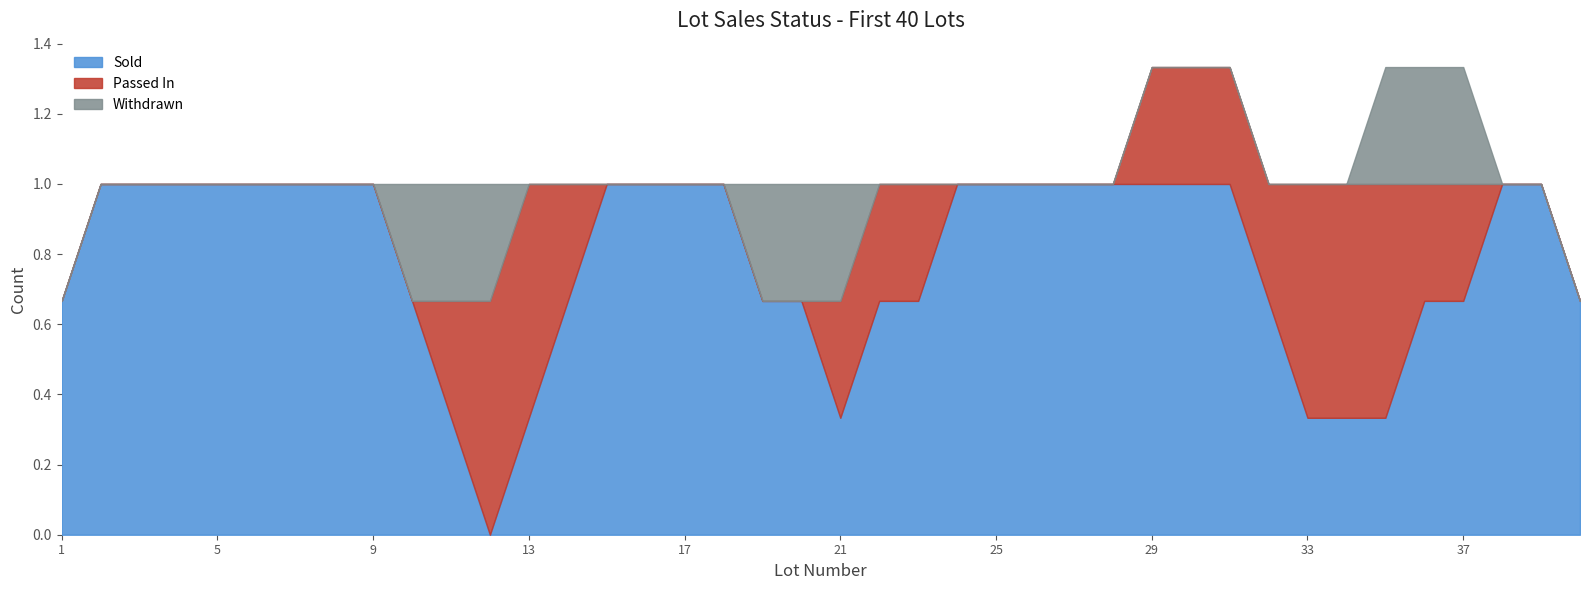

What is the maximum value for Sold?

1.0